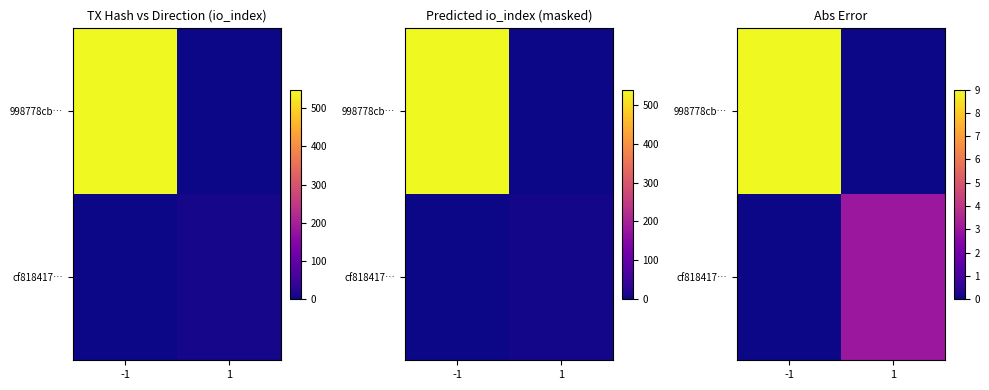

Which series has the widest spread of values?

998778cb…